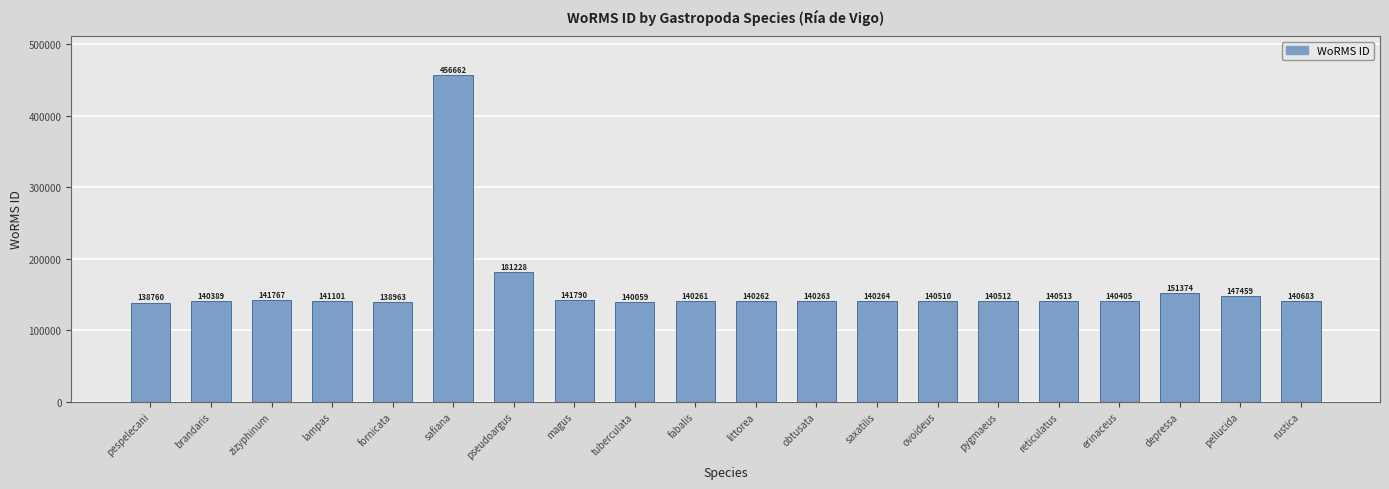

What is the difference between the values at pygmaeus and ovoideus?

2